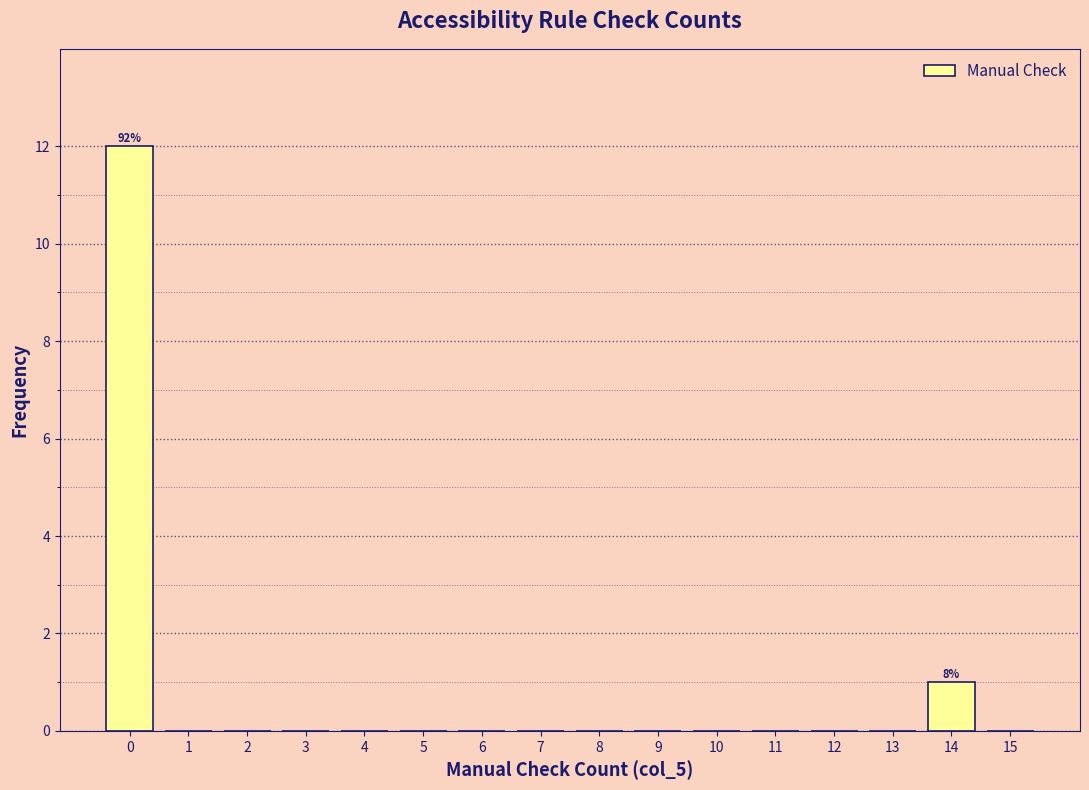

Reading left to right, transcribe all the data shown in this chart.

0=12	1=0	2=0	3=0	4=0	5=0	6=0	7=0	8=0	9=0	10=0	11=0	12=0	13=0	14=1	15=0